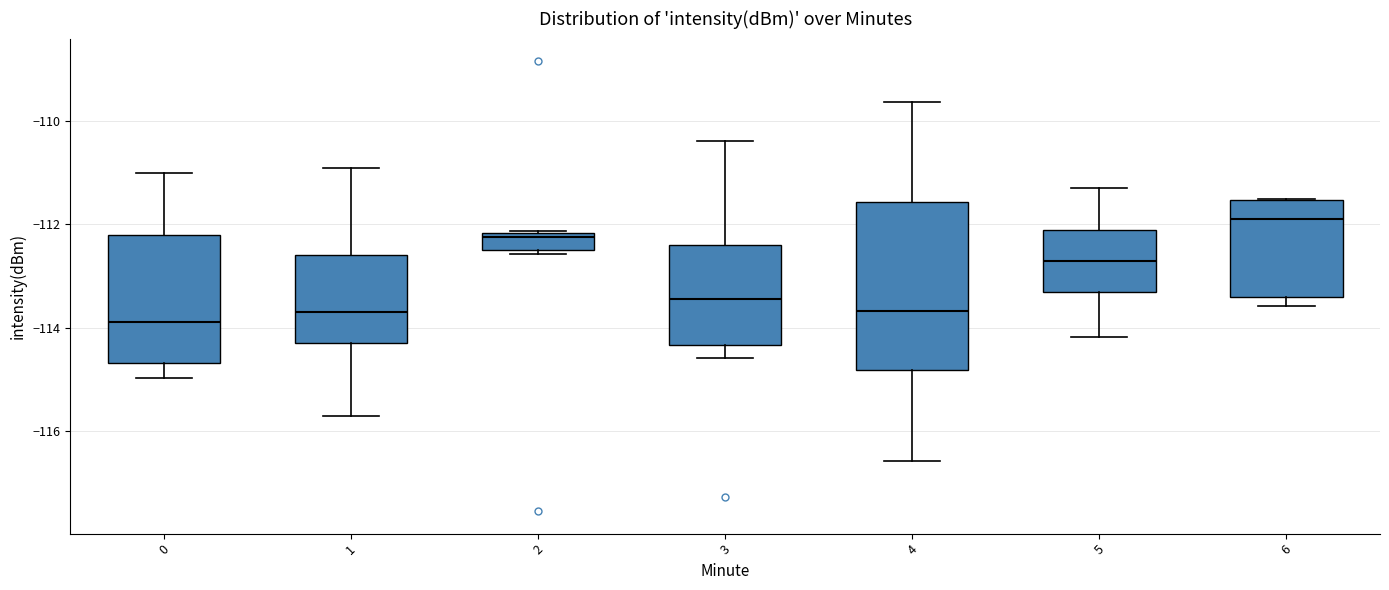

Reading left to right, read every box against the y-axis: the position of its median line, the range the box covers, and the ends of its whiskers. The values are not printed on the chart, so give them approximately, as read against the axis.

0: median -113.8, box -114.6 to -112.2, whiskers -115.0 to -111.0
1: median -113.6, box -114.2 to -112.6, whiskers -115.8 to -111.0
2: median -112.2 (just below the box's upper edge), box -112.4 to -112.2, whiskers -112.6 to -112.2
3: median -113.4, box -114.4 to -112.4, whiskers -114.6 to -110.4
4: median -113.6, box -114.8 to -111.6, whiskers -116.6 to -109.6
5: median -112.8, box -113.4 to -112.2, whiskers -114.2 to -111.2
6: median -111.8, box -113.4 to -111.6, whiskers -113.6 to -111.6